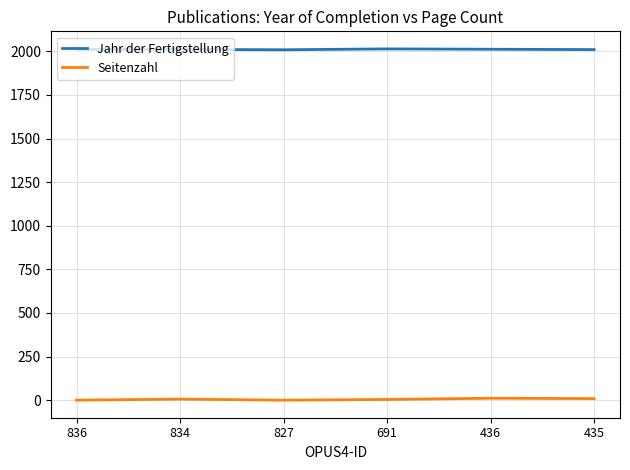

Rank the series by their maximum value, from lowest to highest.

Seitenzahl, Jahr der Fertigstellung